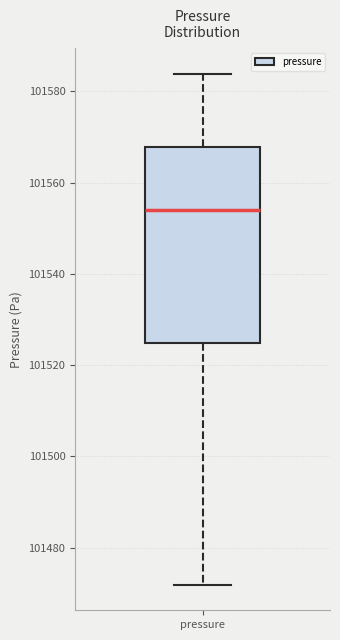

Transcribe this box plot: give where the median line is, the range the box spans, and where the two whiskers end, as read against the y-axis. The values are not printed on the chart, so give them approximately, as read against the axis.

median 101554, box 101524 to 101568, whiskers 101472 to 101584